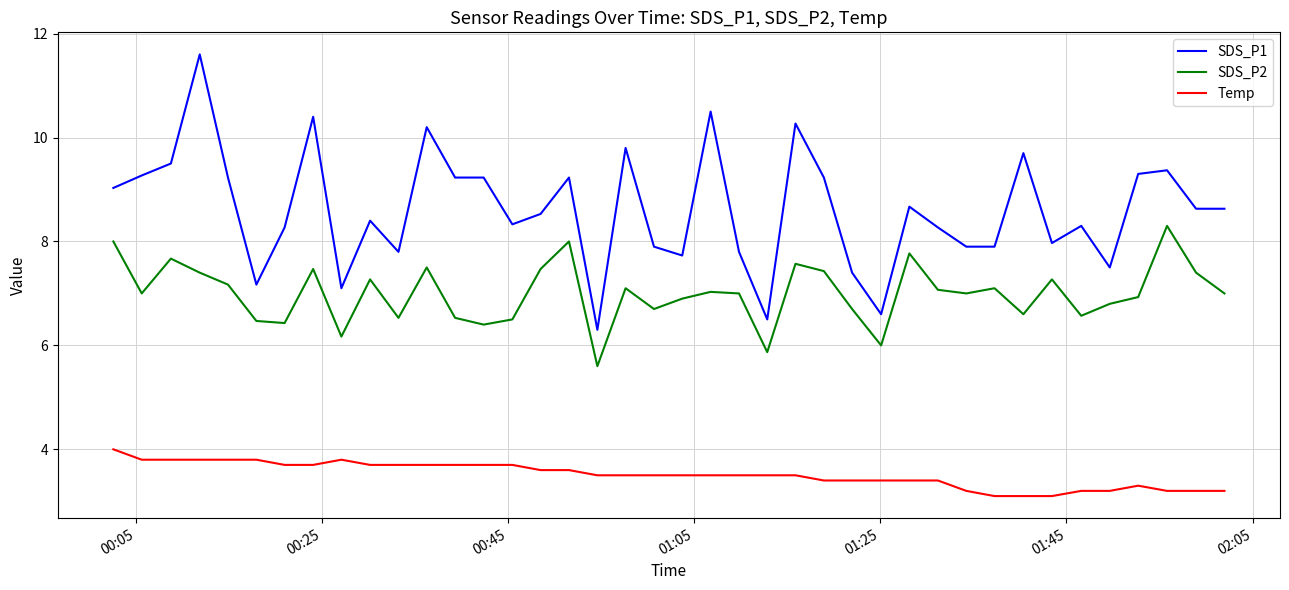

What is the difference between the maximum and minimum values in the Temp series?

0.9